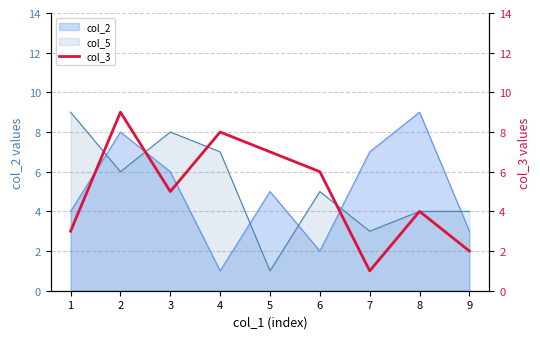

What is the sum of the values at 9 and 2?

11